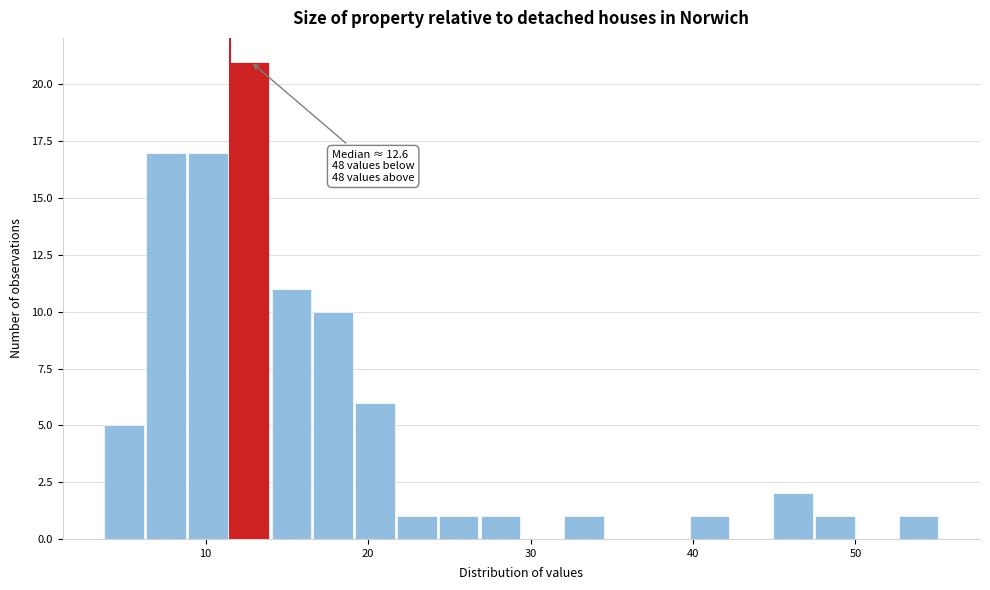

Read against the x-axis, roughly where is the centre of the tallest bar?

13